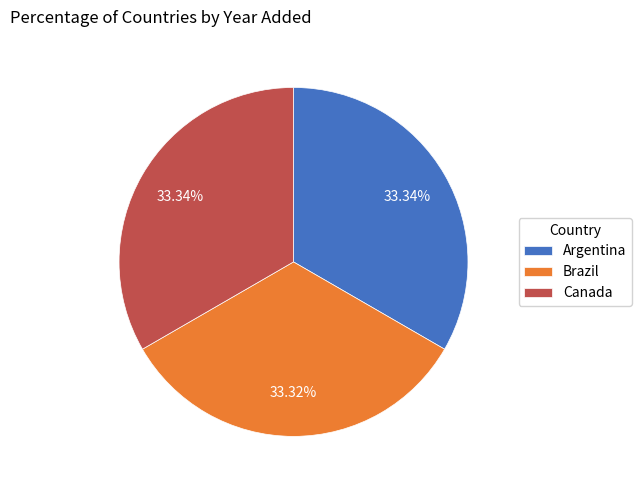

Is it true that Canada is 33% of the pie?

True